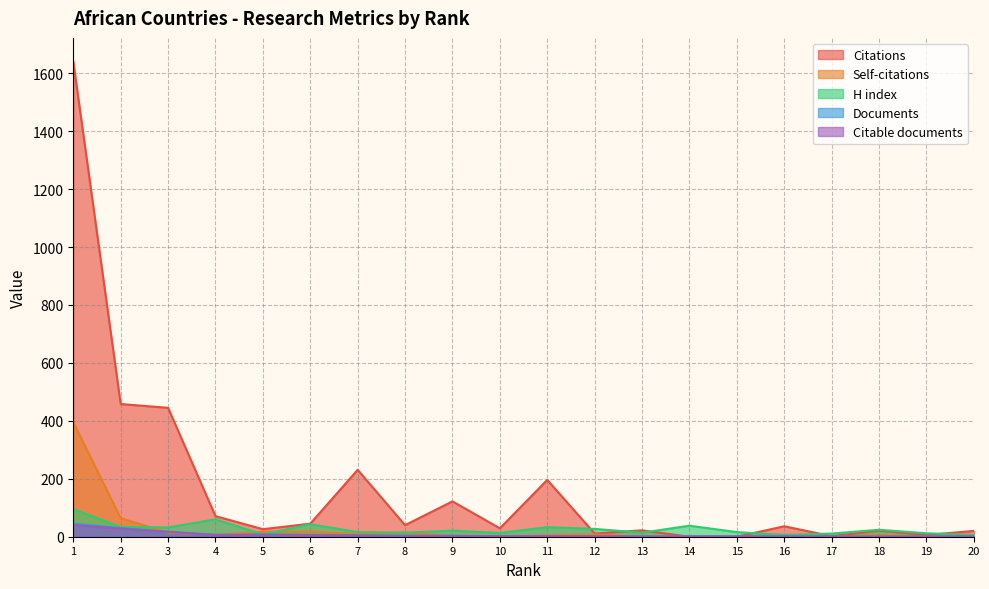

What is the total value across all series at 6?

118